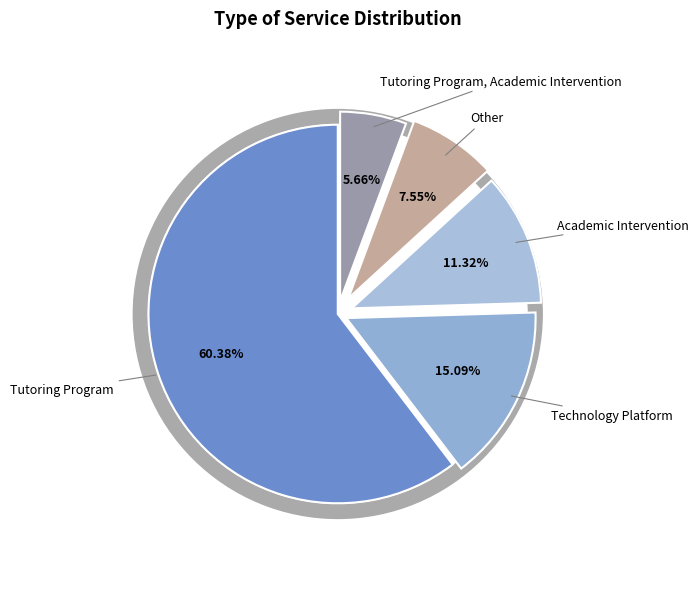

Which slice is the largest?

Tutoring Program